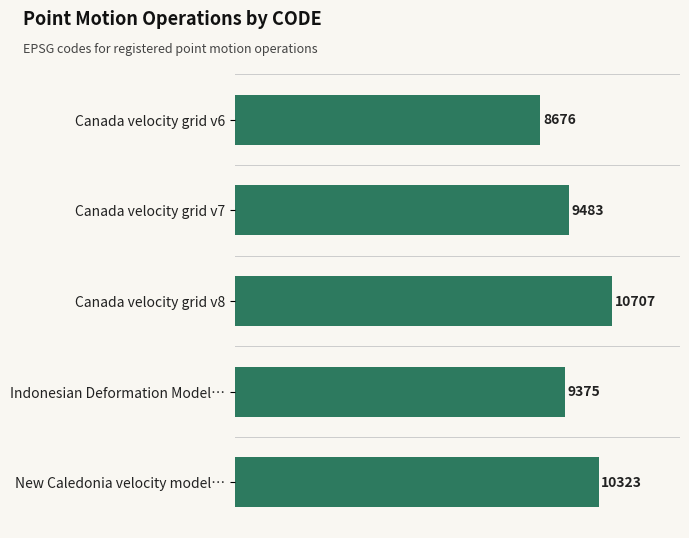

What is the label of the 1st bar from the top?

Canada velocity grid v6